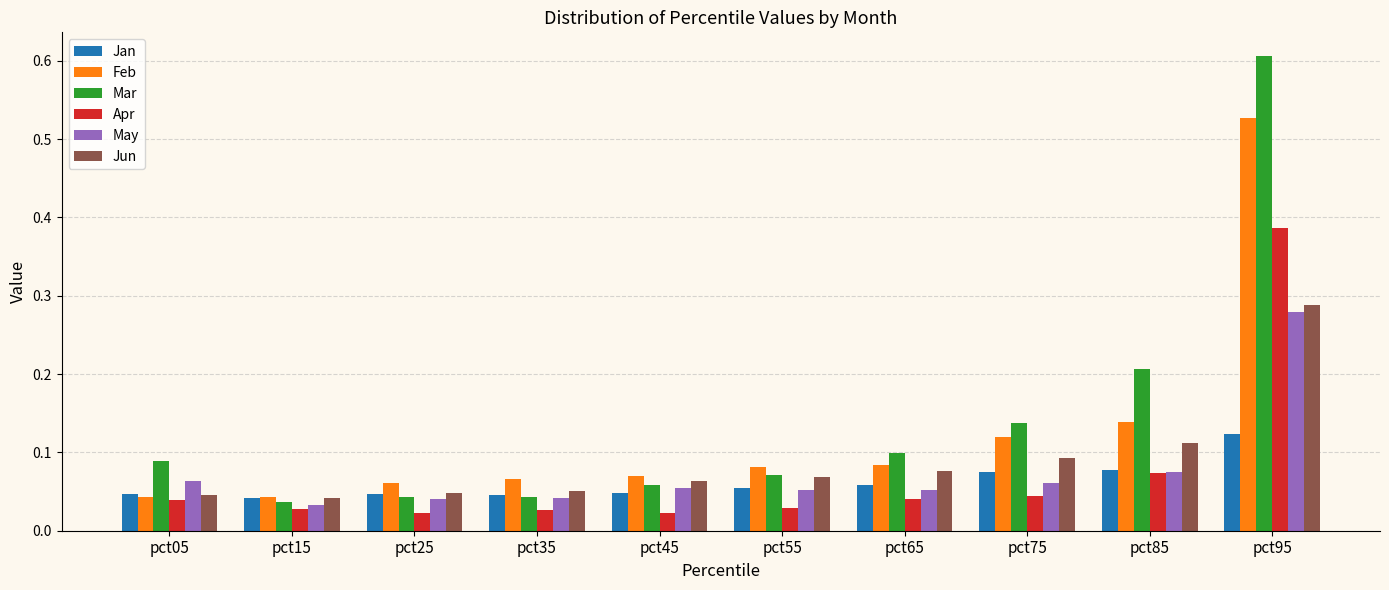

List the series in order of their peak value, lowest first.

Jan, May, Jun, Apr, Feb, Mar